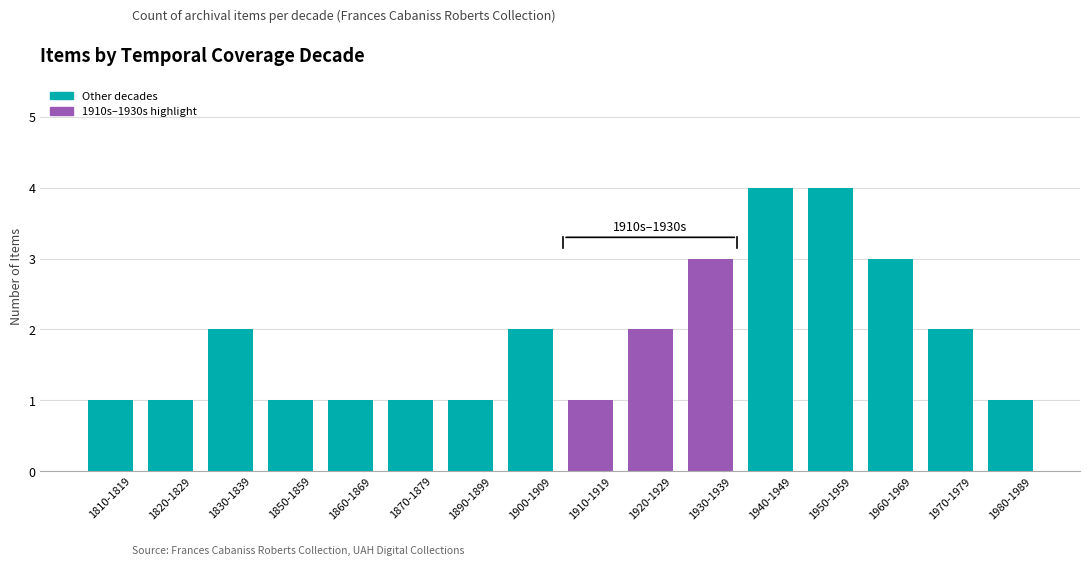

How many bars are there in total?

16